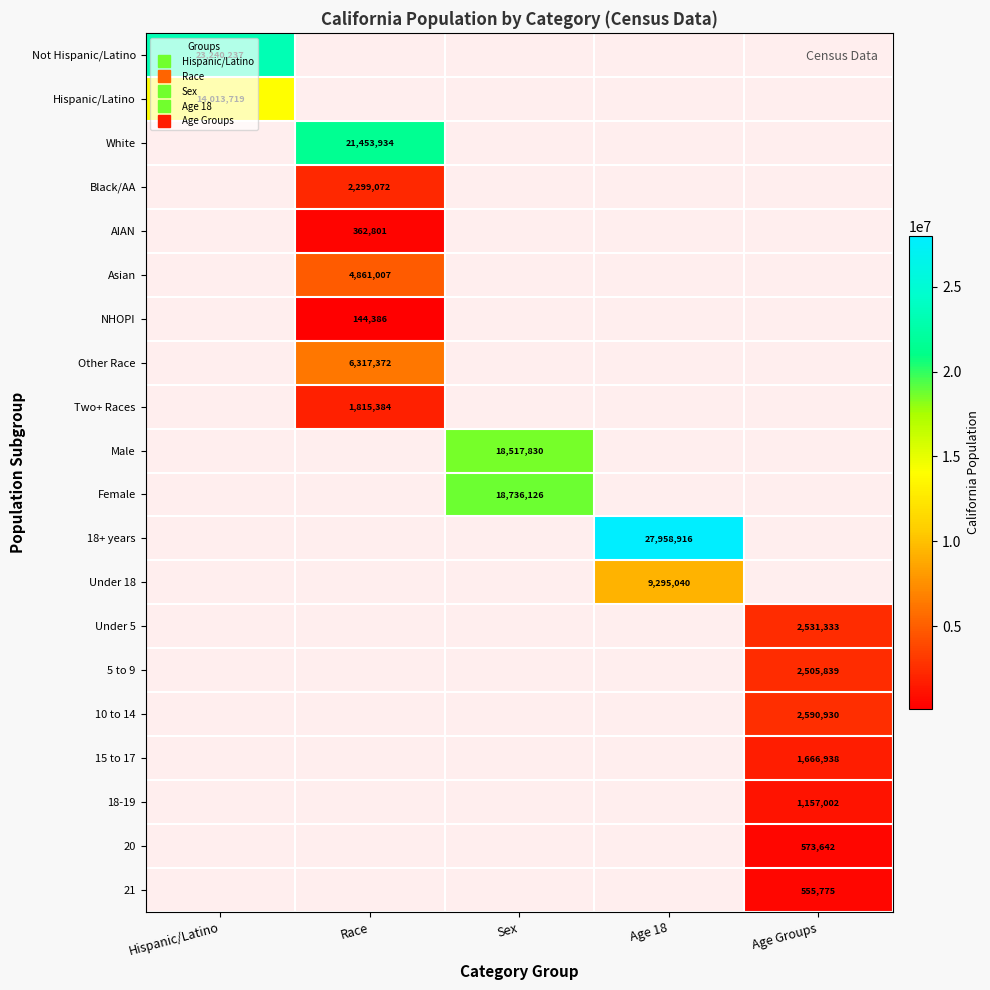

Is the value of Male at Age Groups greater than the value of 5 to 9 at Age 18?

No